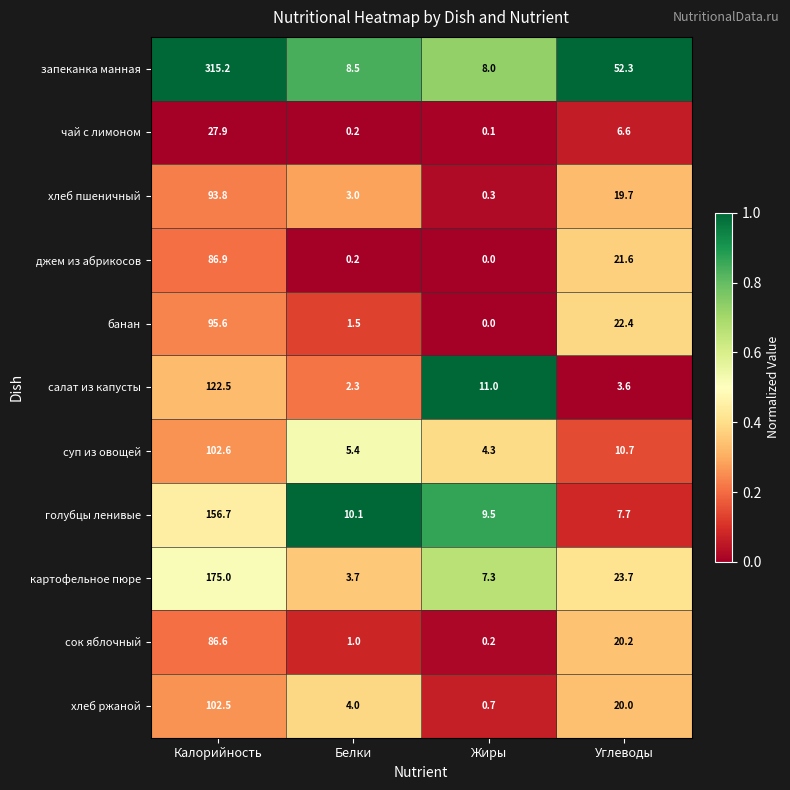

True or false: хлеб ржаной has a value of 20.0 at Углеводы.

True